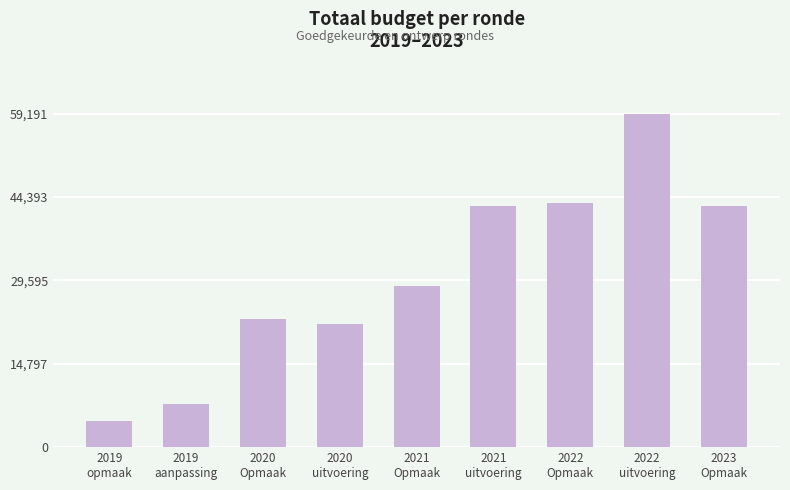

What is the maximum value shown in the chart?

59191